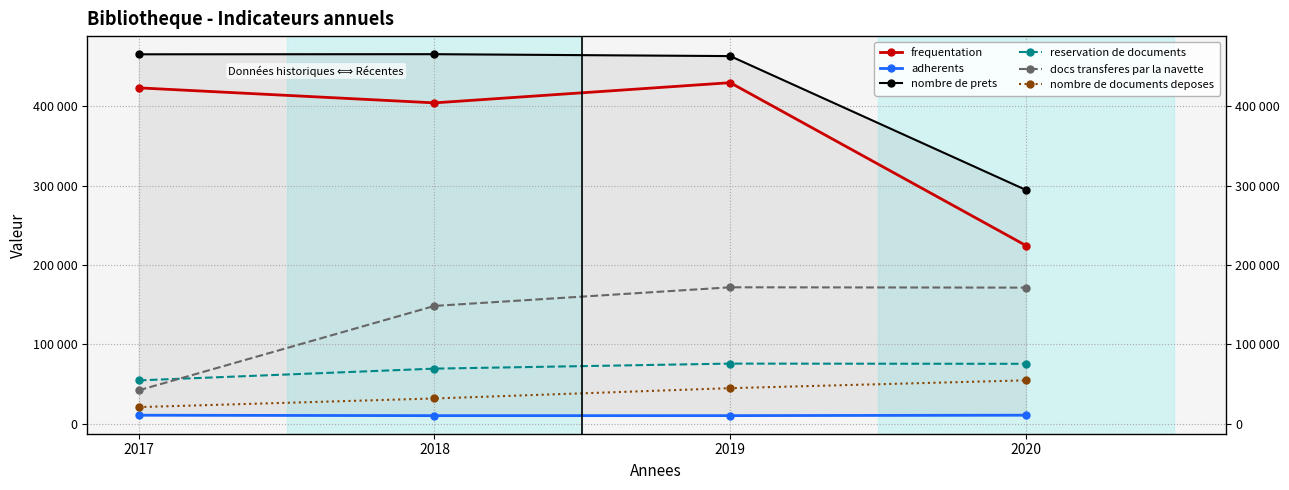

How many lines are shown in the chart?

6